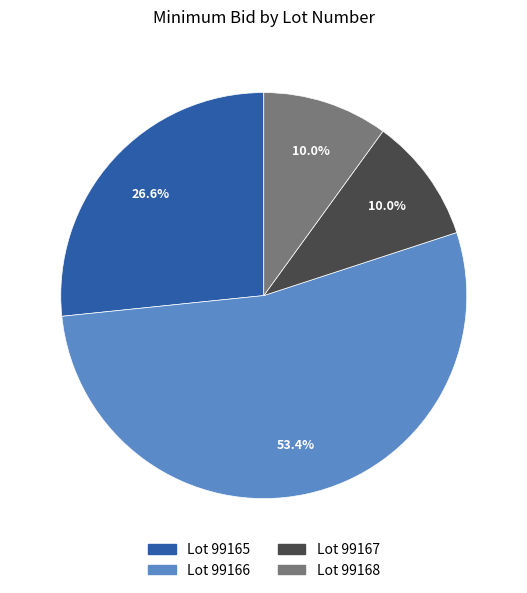

How many slices are in this pie chart?

4